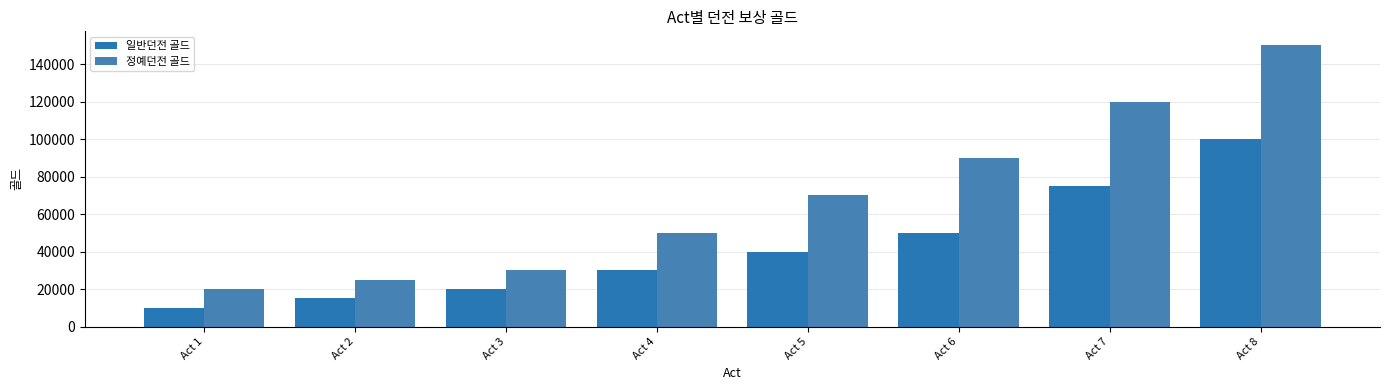

Which has a higher value, Act 8 or Act 4?

Act 8